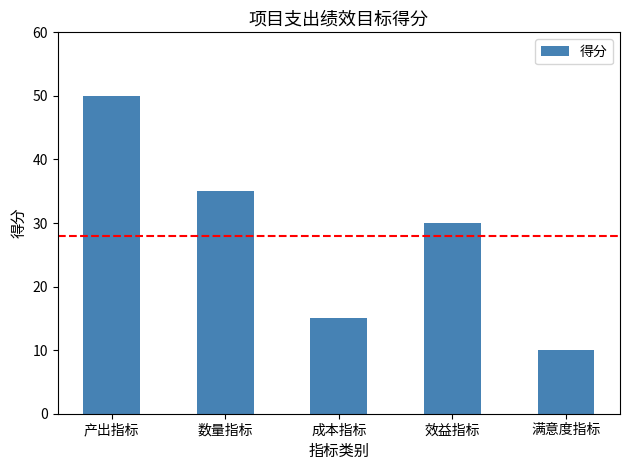

What is the greatest value displayed?

50